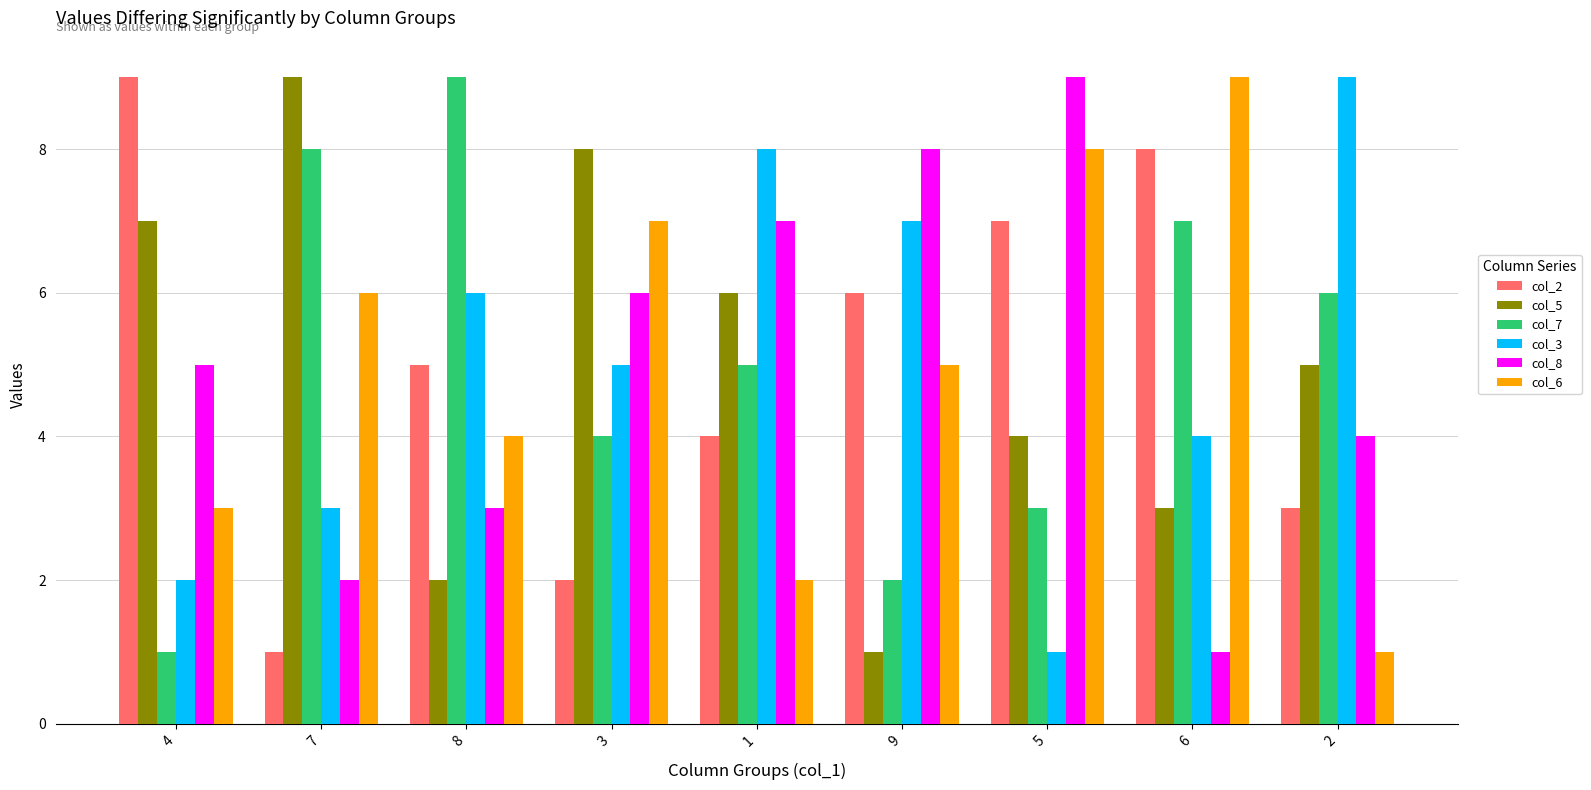

At which label is col_6 closest to 5?

9